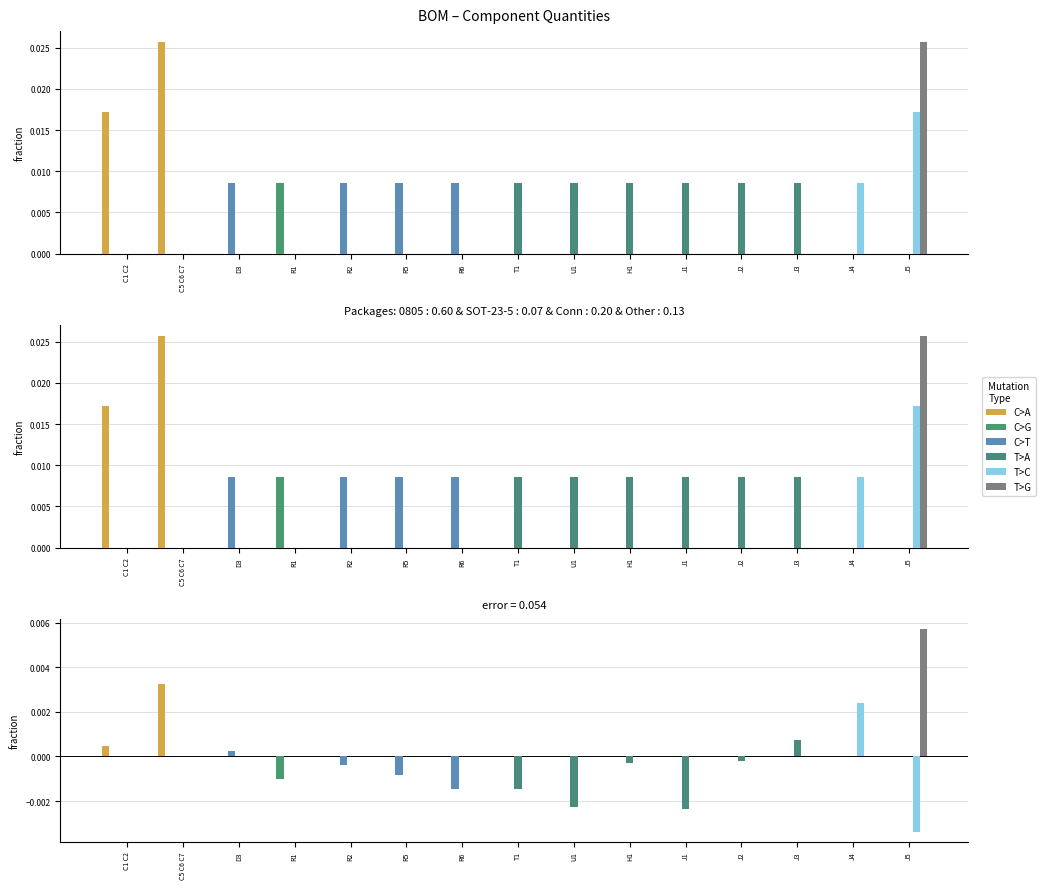

What are all the series names shown in the legend?

C>A, C>G, C>T, T>A, T>C, T>G